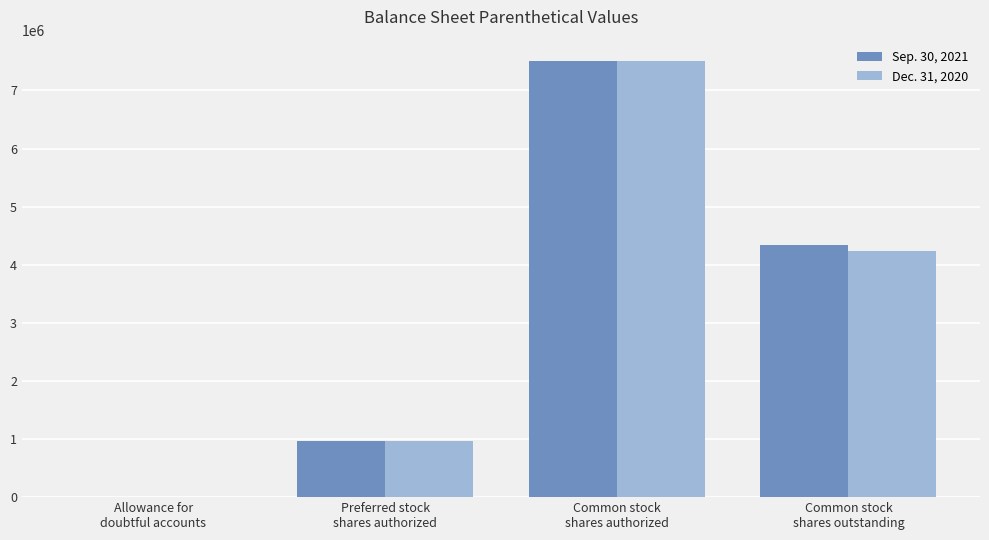

What is the average value of the Sep. 30, 2021 series?

3200953